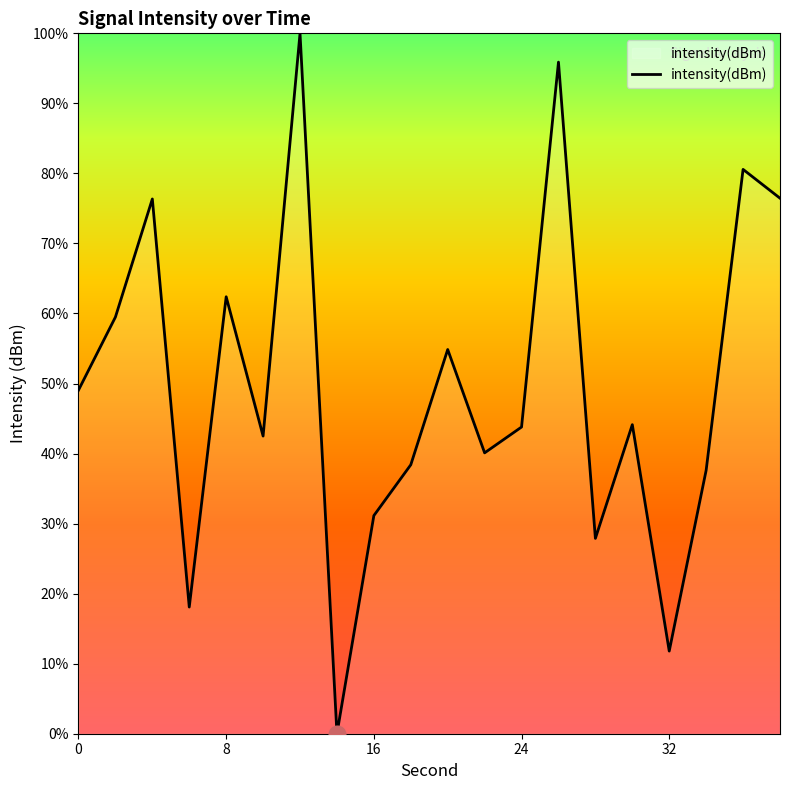

What is the difference between the maximum and minimum values?

100.0